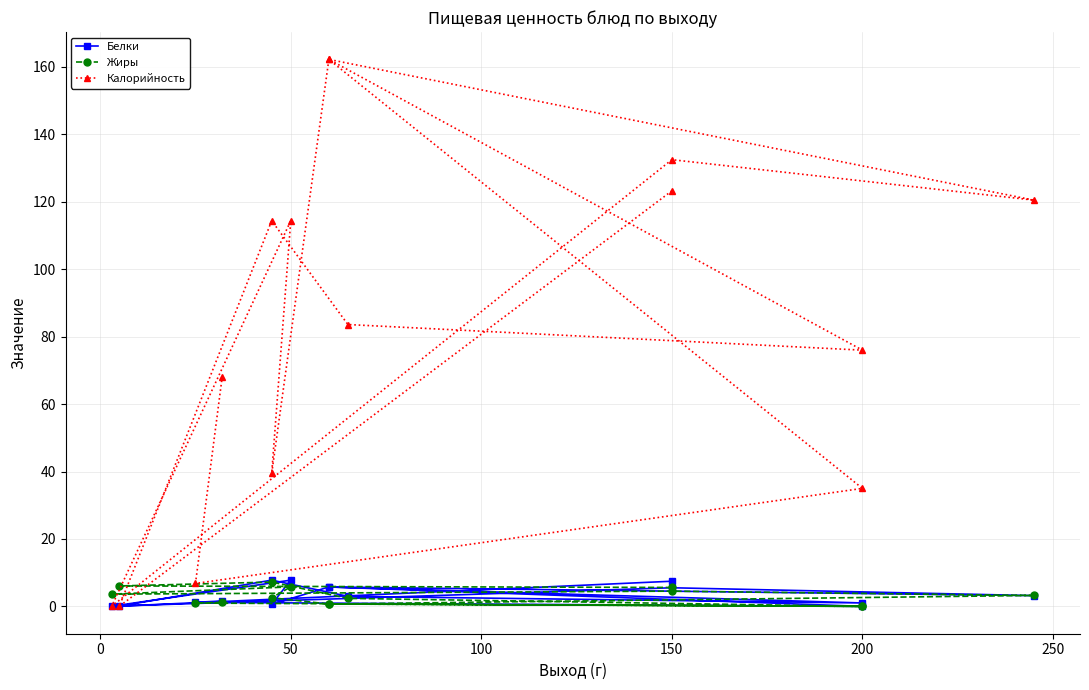

Reading left to right, list all the values displayed in this chart.

Белки: 7.5	0.1	7.8	3.0	1.0	5.8	3.2	5.5	0.0	7.8	0.6	5.8	0.0	1.2	1.6
Жиры: 5.6	6.1	7.2	2.4	0.0	0.7	3.2	4.5	3.6	5.8	2.6	0.7	0.0	1.0	1.2
Калорийность: 123.2	0.0	114.4	83.6	76.0	162.2	120.5	132.5	0.0	114.4	39.4	162.2	35.0	6.8	68.0